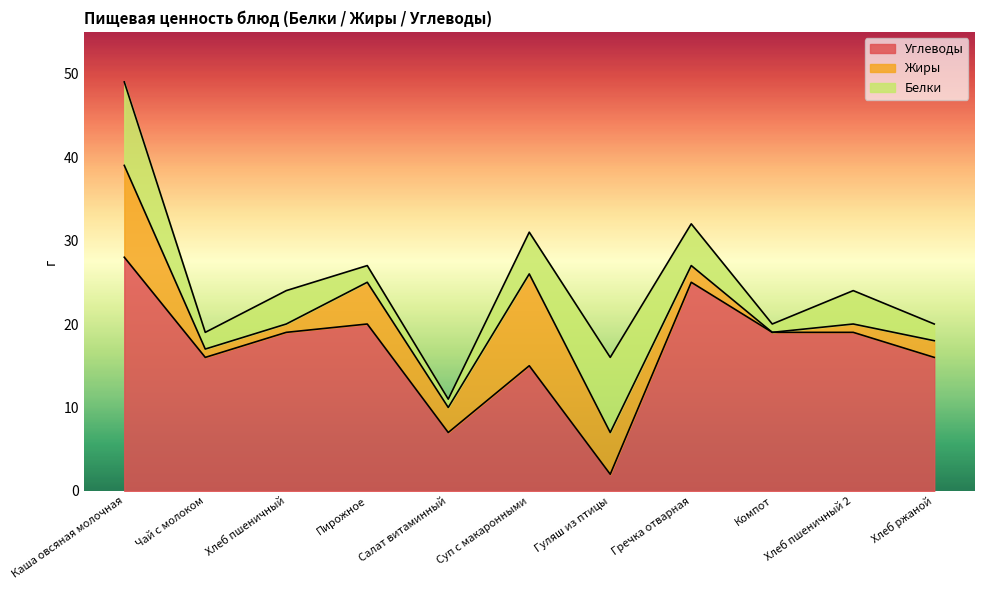

What is the average value of the Белки series?

4